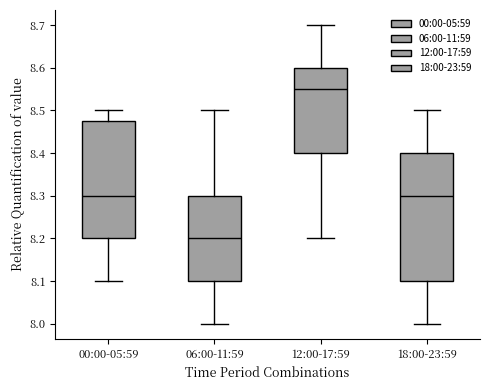

Reading left to right, transcribe this box plot: for each box, give where its median line is, the range the box spans, and where its two whiskers end, as read against the y-axis. The values are not printed on the chart, so give them approximately, as read against the axis.

00:00-05:59: median 8.30, box 8.20 to 8.48, whiskers 8.10 to 8.50
06:00-11:59: median 8.20, box 8.10 to 8.30, whiskers 8.00 to 8.50
12:00-17:59: median 8.55, box 8.40 to 8.60, whiskers 8.20 to 8.70
18:00-23:59: median 8.30, box 8.10 to 8.40, whiskers 8.00 to 8.50